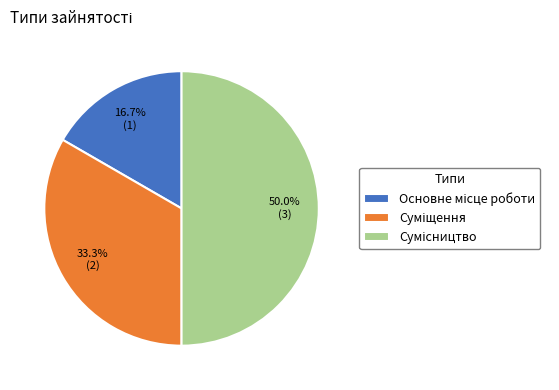

Does any single category account for the majority?

No